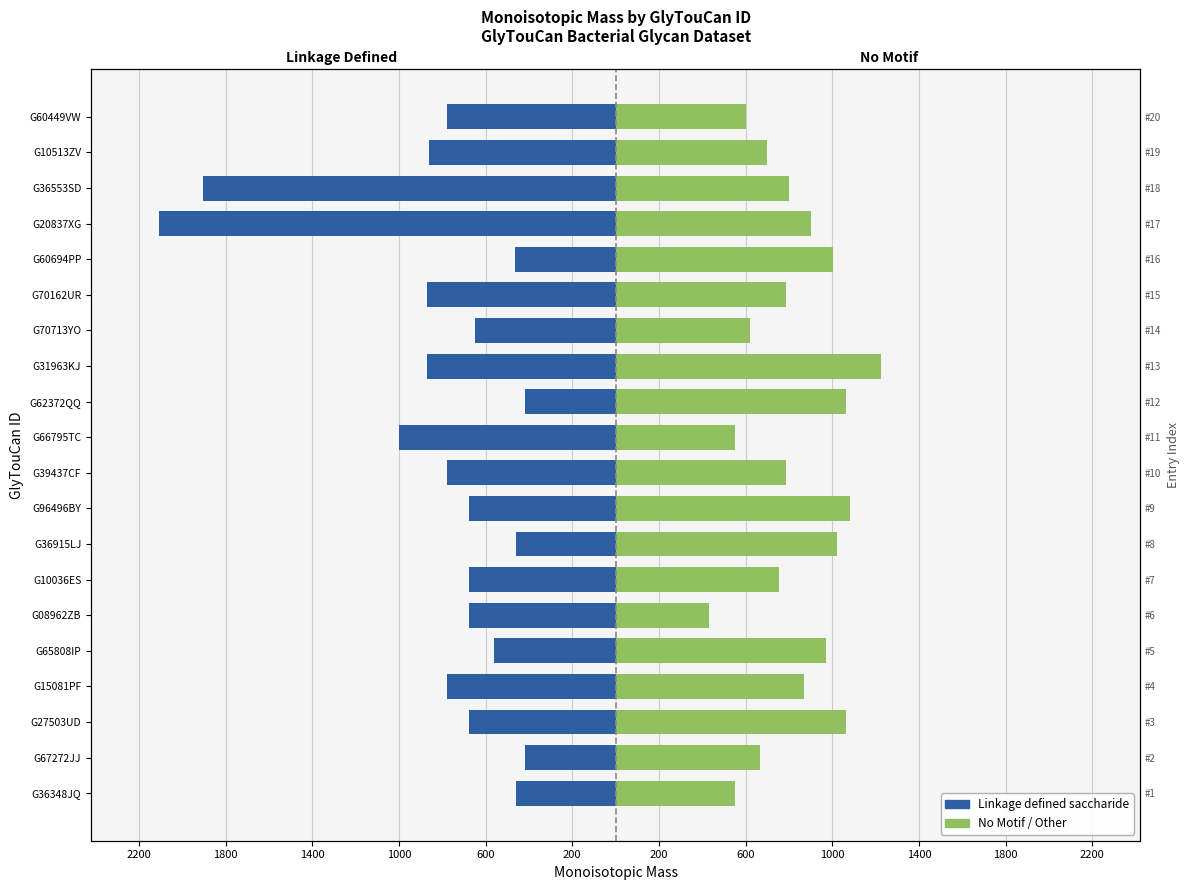

Reading left to right, what are all the values shown in this chart?

Linkage defined saccharide: -458.1	-420.1	-678.2	-780.3	-560.2	-678.2	-678.2	-458.1	-678.2	-780.3	-1000.3	-420.1	-870.2	-650.2	-870.2	-463.2	-2105.7	-1902.6	-860.2	-780.3
No Motif (other): 551.2	666.2	1061.4	870.2	972.3	430.1	752.3	1022.3	1080.3	784.2	552.2	1062.3	1224.4	622.2	784.2	1002.0	900.0	800.0	700.0	600.0